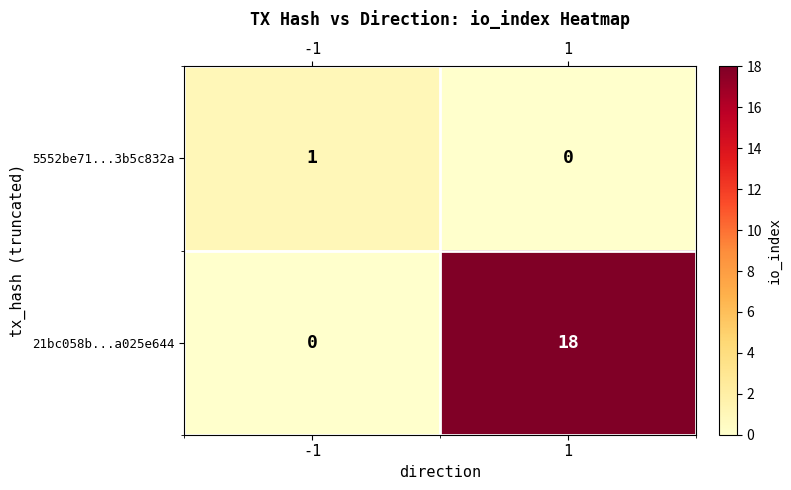

What is the difference between the highest and lowest values at 1?

18